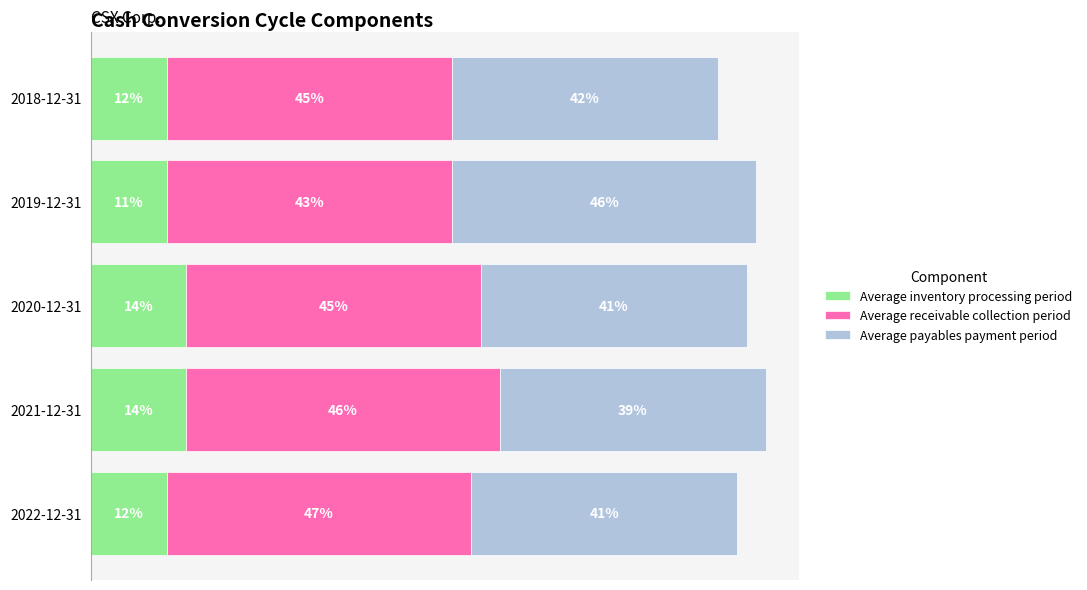

What are all the series names shown in the legend?

Average inventory processing period, Average receivable collection period, Average payables payment period